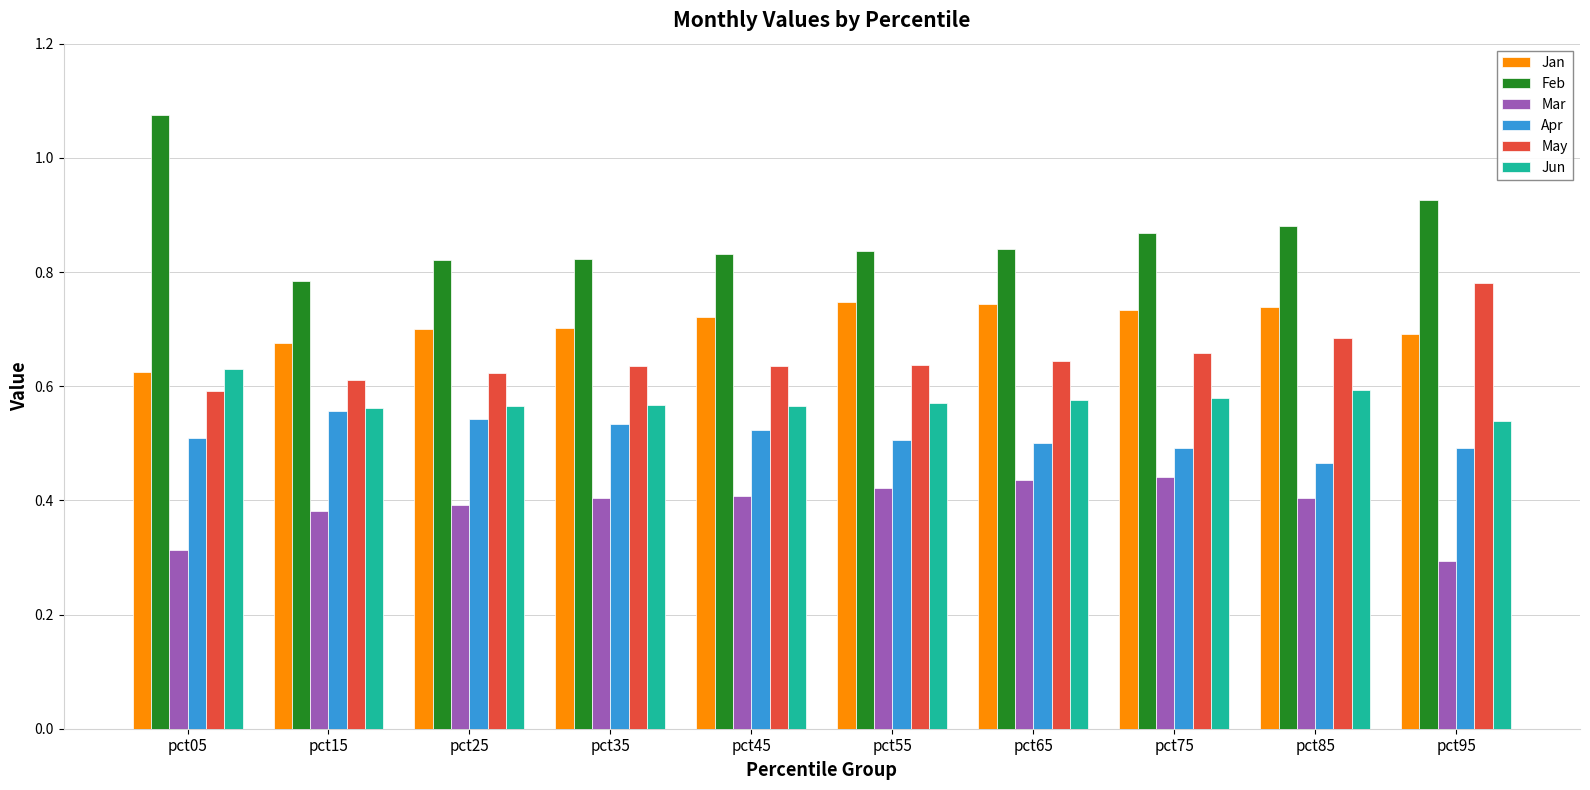

Which series has the largest total across all categories?

Feb